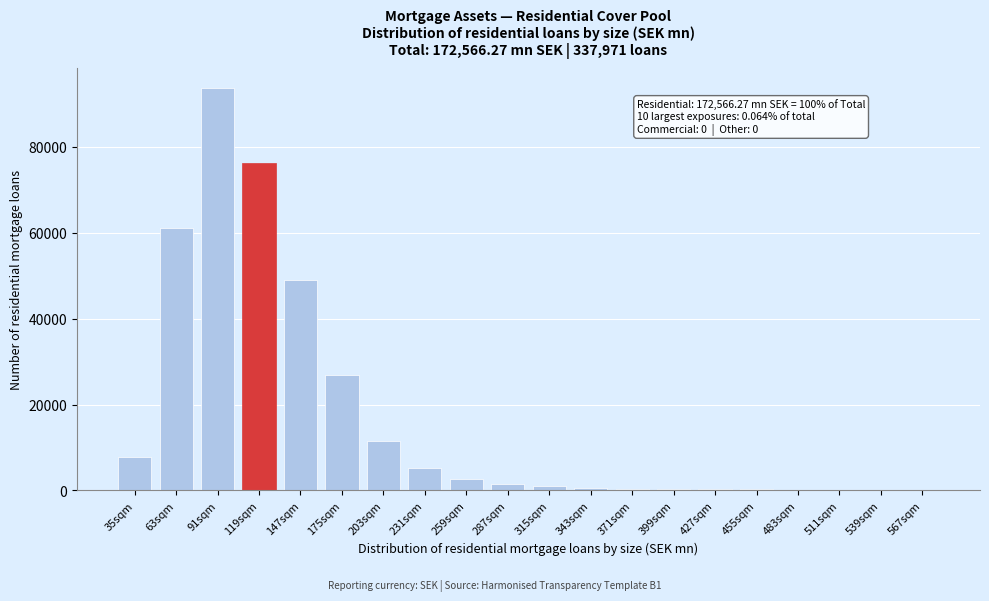

The value at 91sqm is 154927. True or false?

False